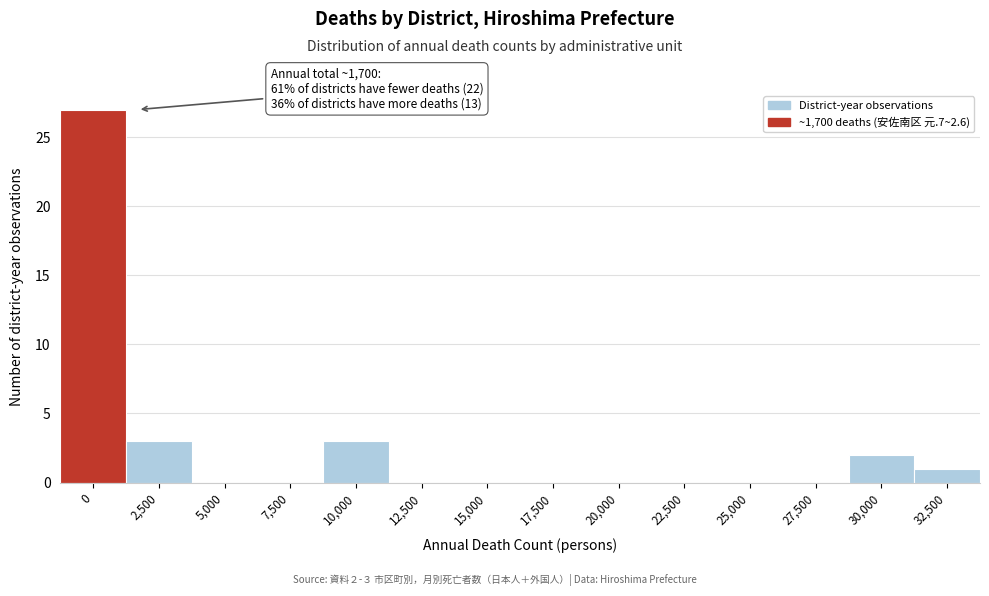

Reading left to right, list all the values displayed in this chart.

0=27	2,500=3	5,000=0	7,500=0	10,000=3	12,500=0	15,000=0	17,500=0	20,000=0	22,500=0	25,000=0	27,500=0	30,000=2	32,500=1